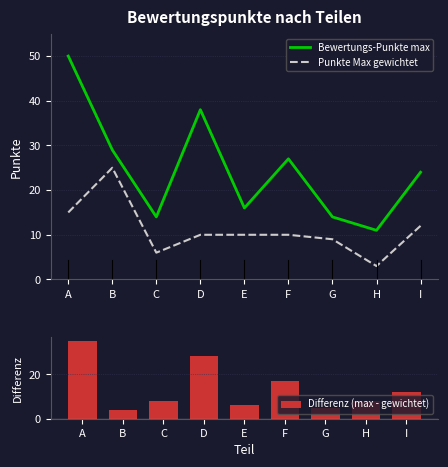

What is the highest value of the Differenz (max - gewichtet) series?

35